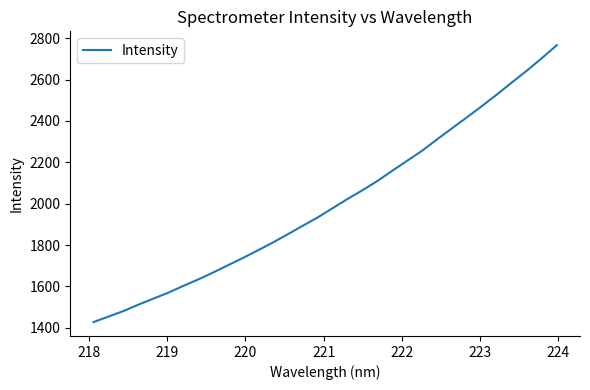

What is the maximum value shown in the chart?

2766.3